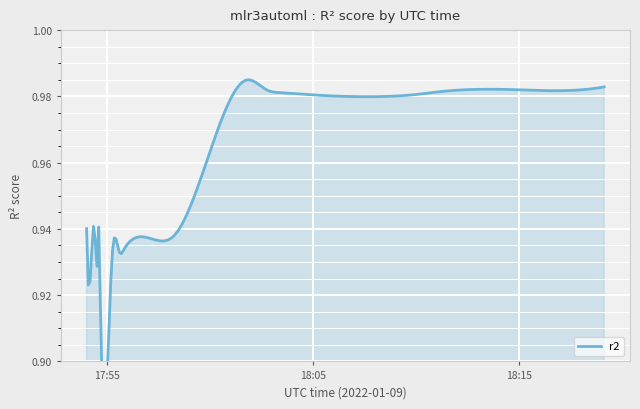

What is the change in value from 2022-01-09T17:55:16 to 2022-01-09T18:01:48?

+0.1